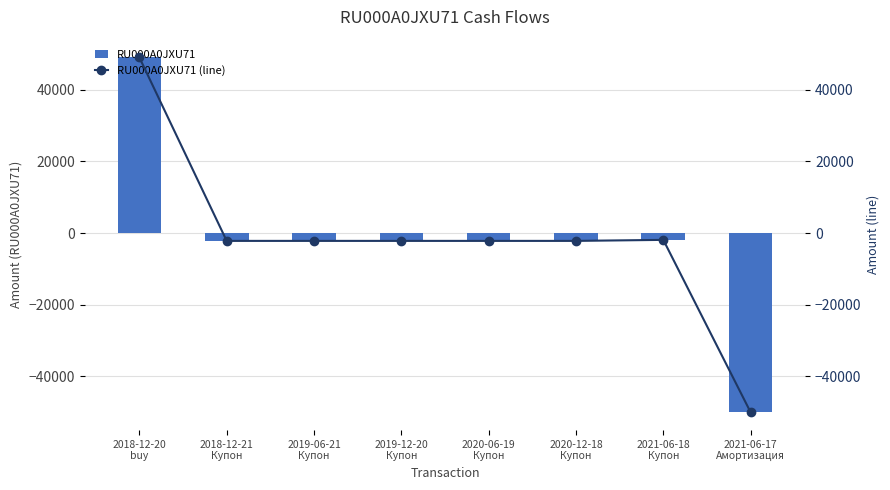

Count the number of data series in this chart.

2